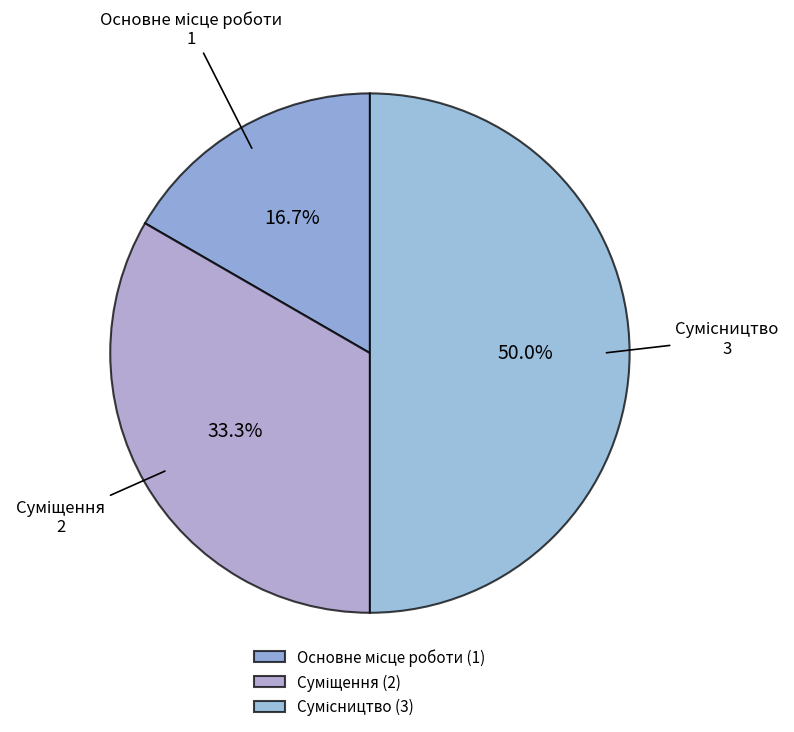

What is the largest slice in the pie chart?

Сумісництво